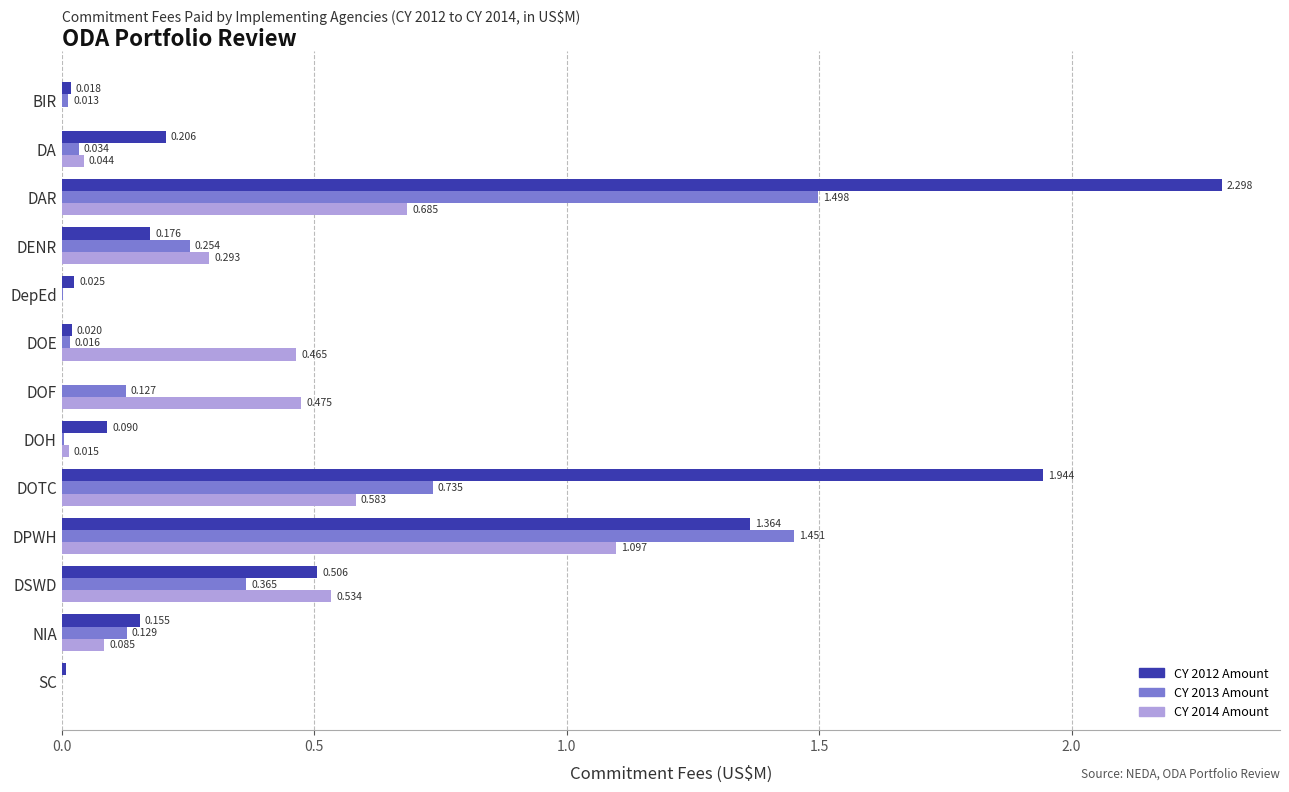

Is the value of CY 2012 Amount at DOH greater than the value of CY 2014 Amount at DOF?

No